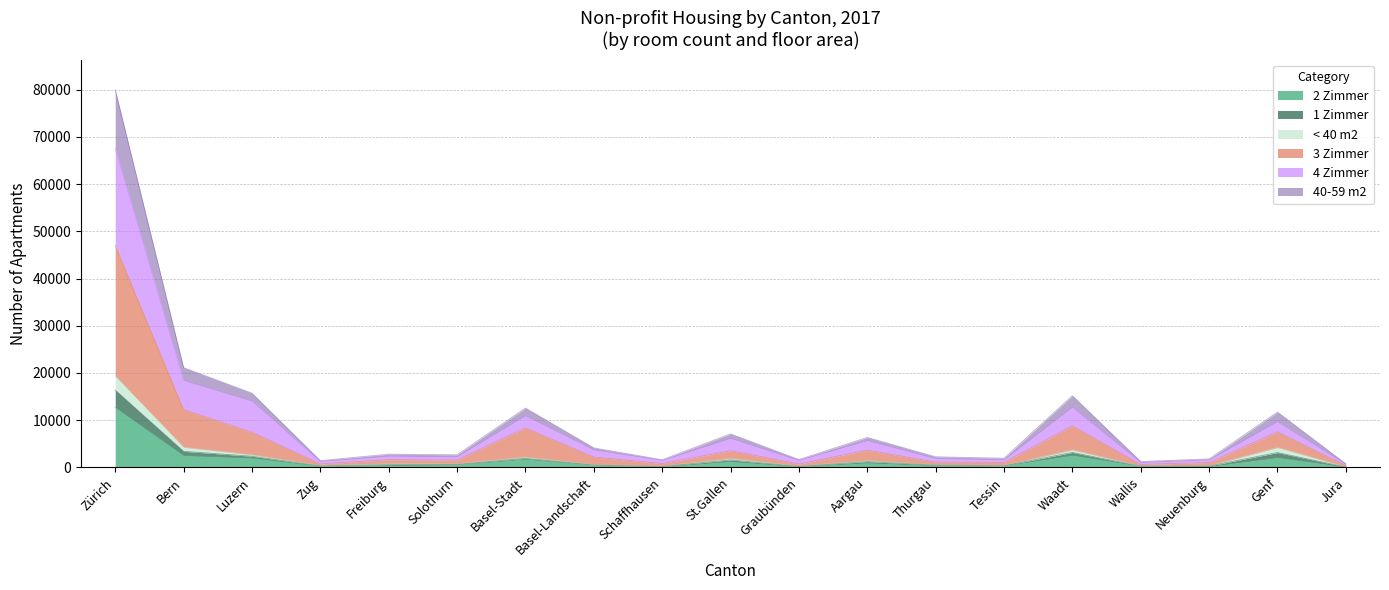

Where is the first local maximum for 3 Zimmer?

Freiburg